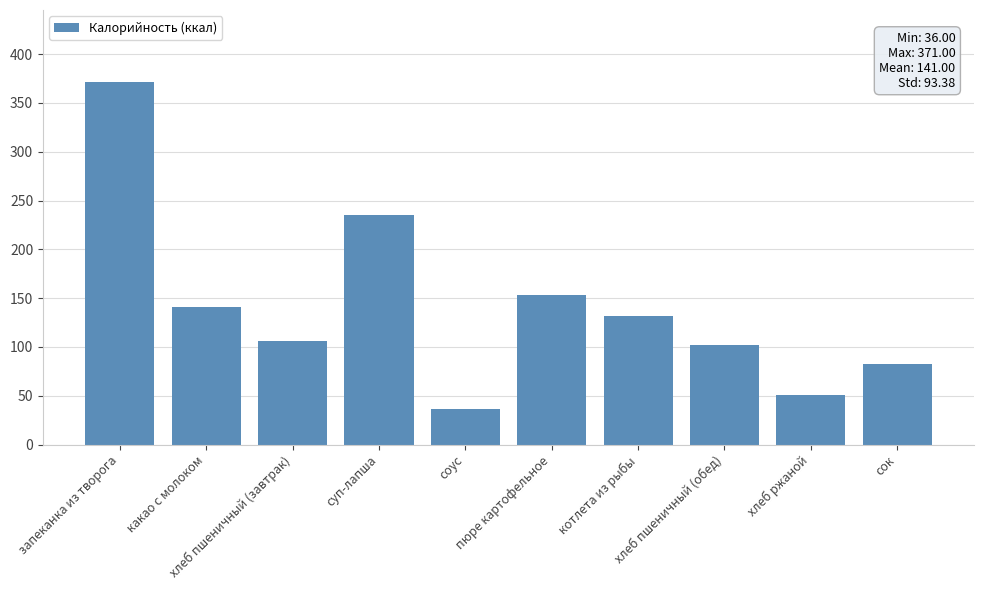

The value at хлеб ржаной is 73. True or false?

False